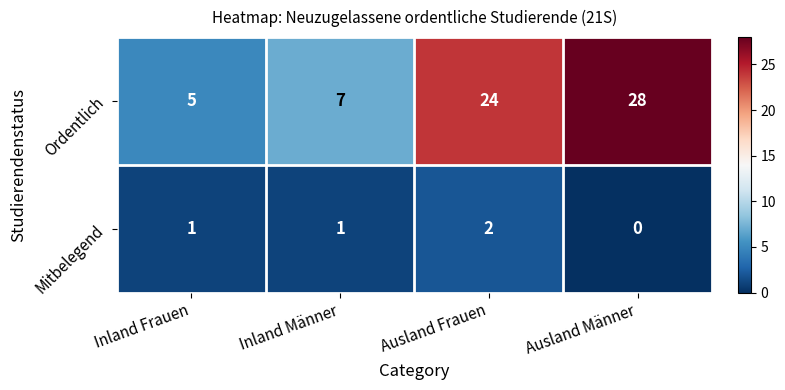

How many distinct data groups are displayed?

2